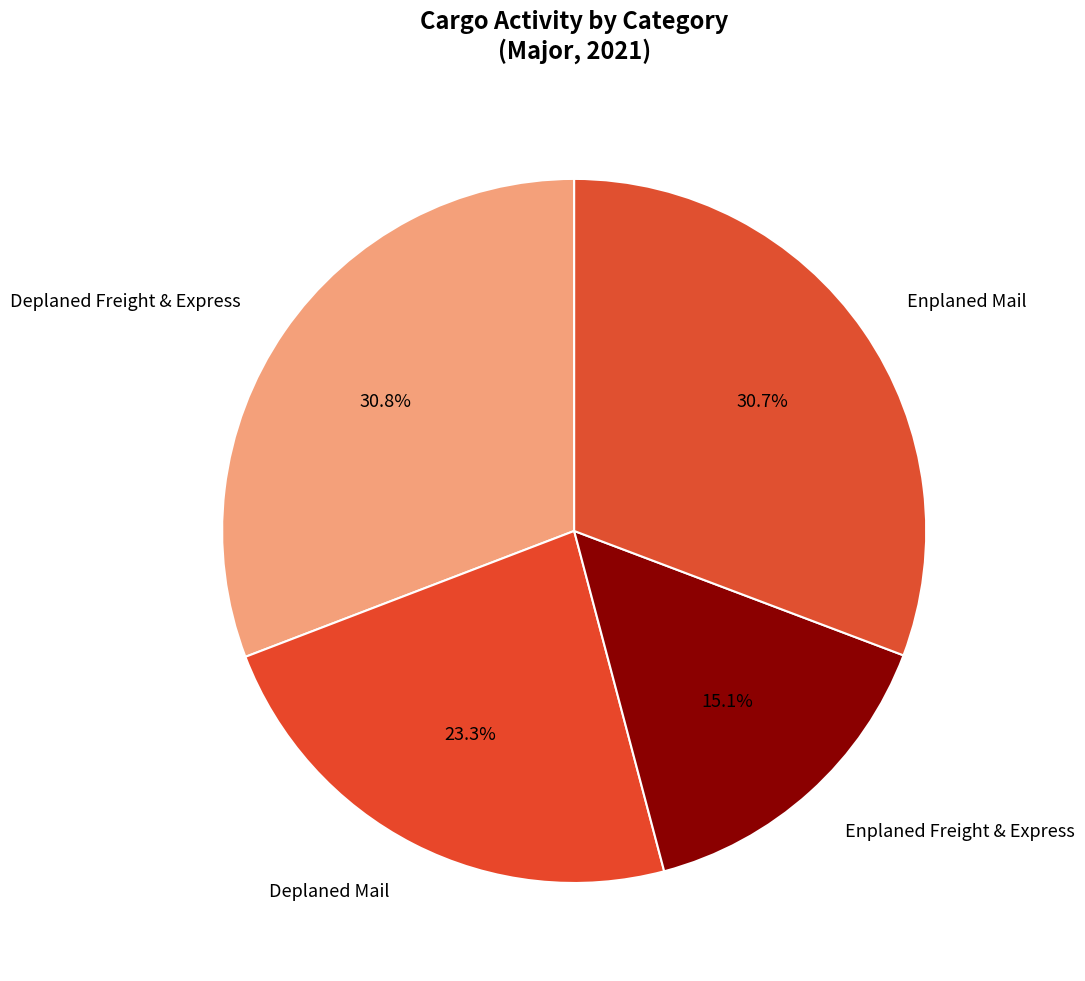

Approximately how many times larger is the value at Enplaned Mail compared to Deplaned Mail?

1.3